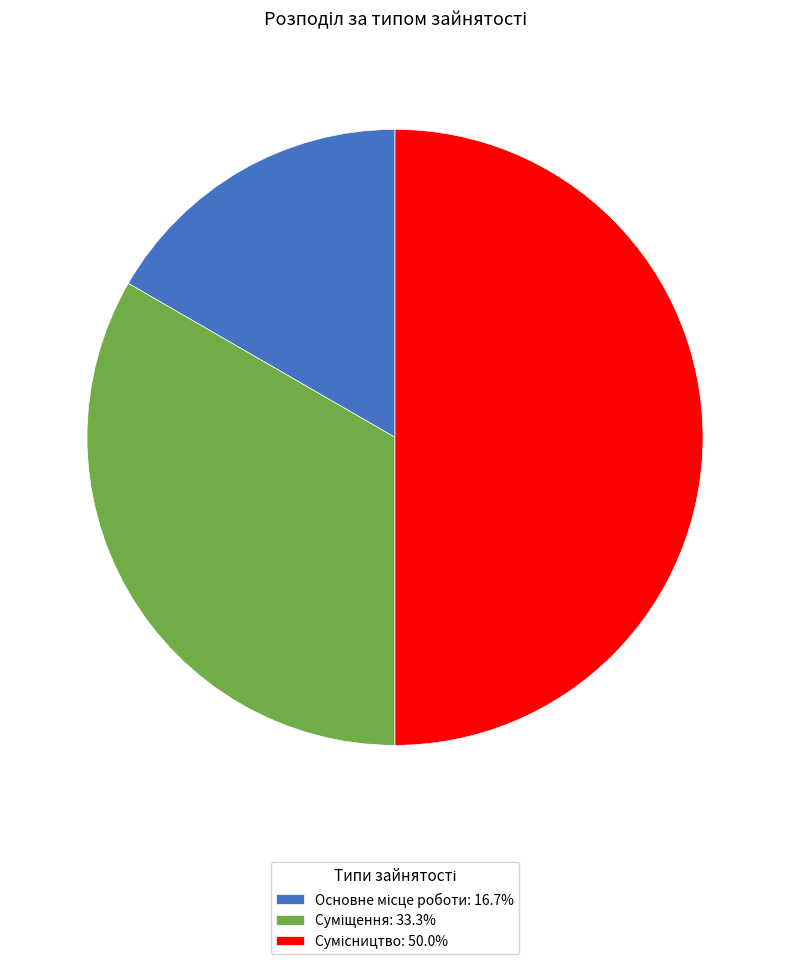

Does Суміщення represent more than half of the total?

No